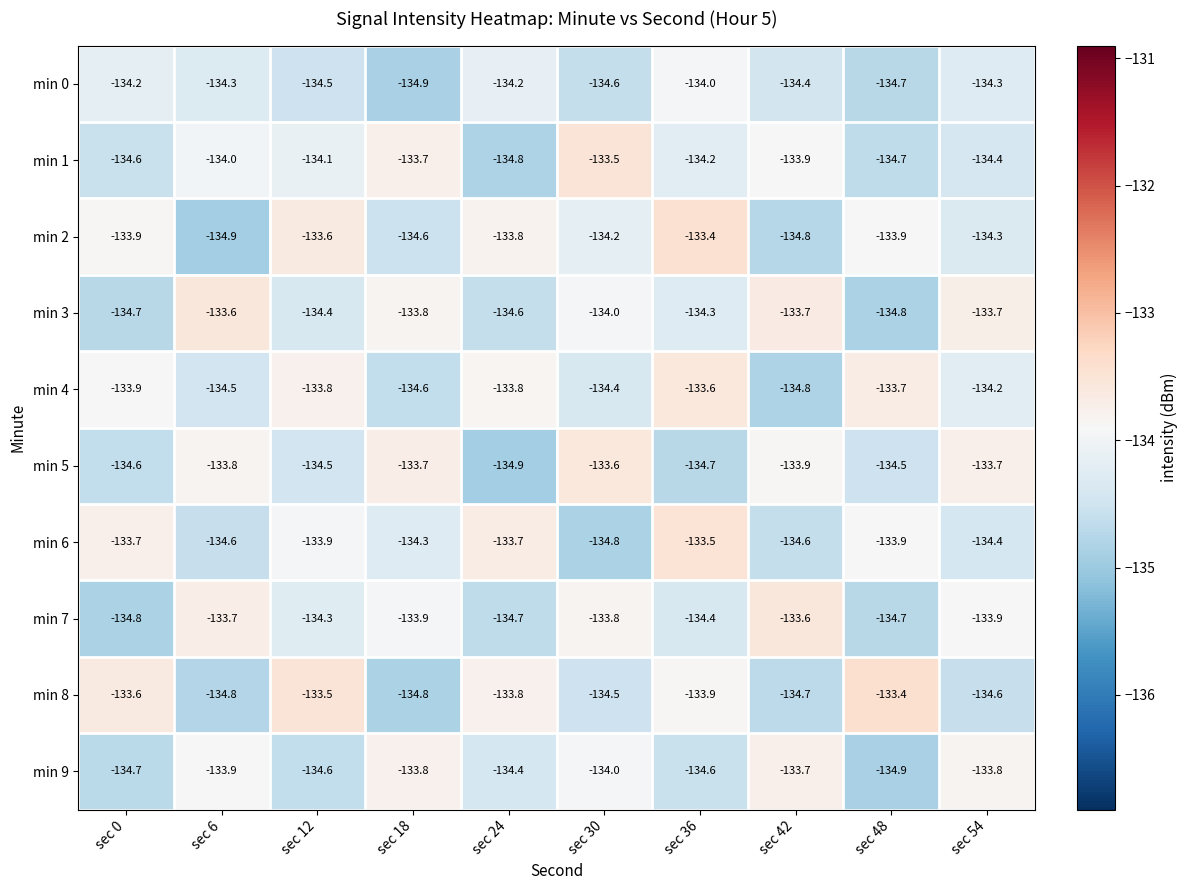

Which series changed the most between sec 30 and sec 36?

min 6